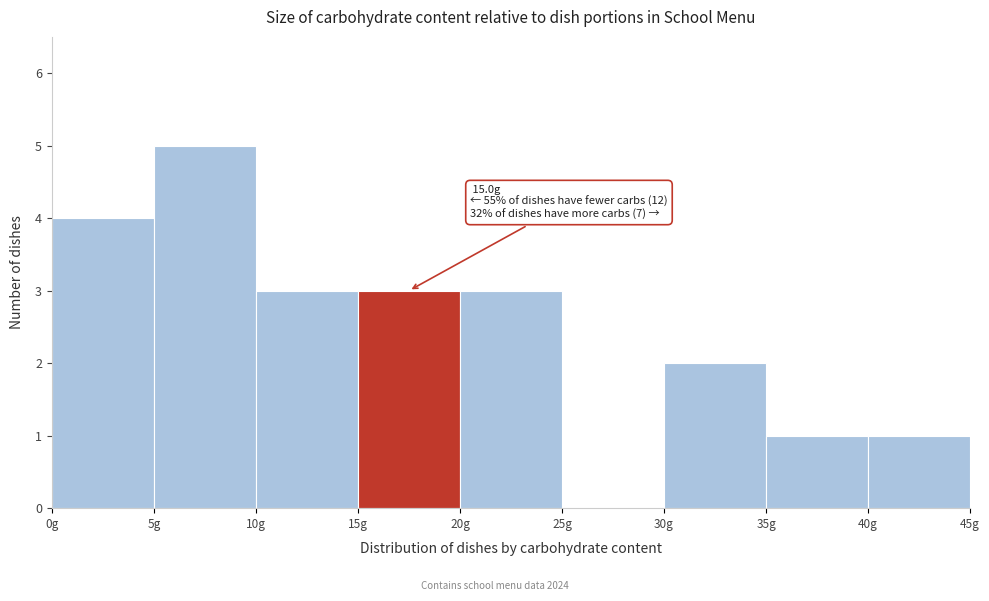

Which range on the x-axis has the tallest bar?

5 to 10